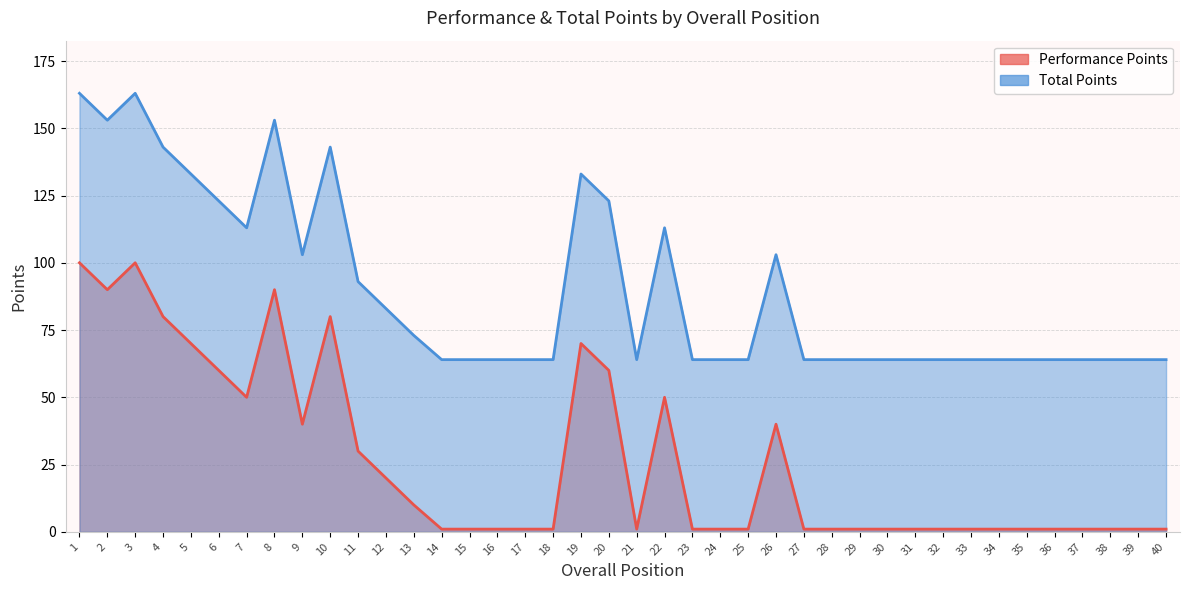

At how many categories does at least one series exceed 43?

40